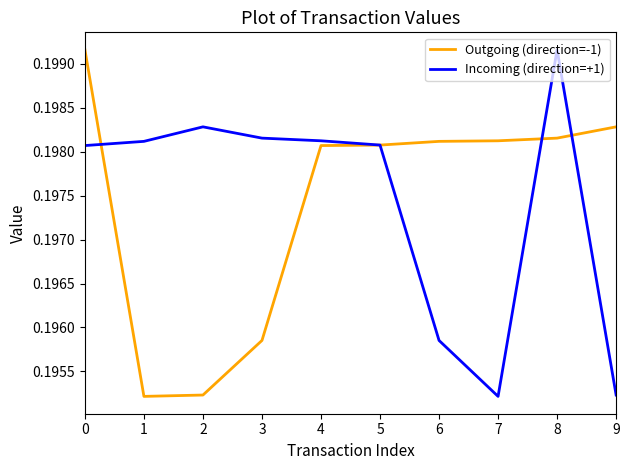

The Outgoing (direction=-1) series shows 0.3 at 5. True or false?

False